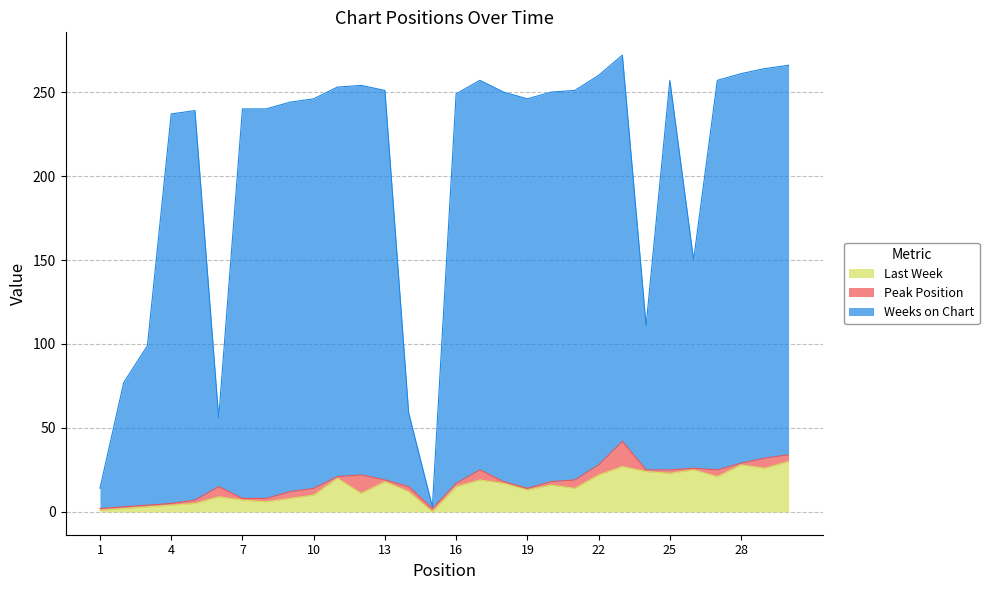

True or false: Weeks on Chart and Last Week intersect in this chart.

False